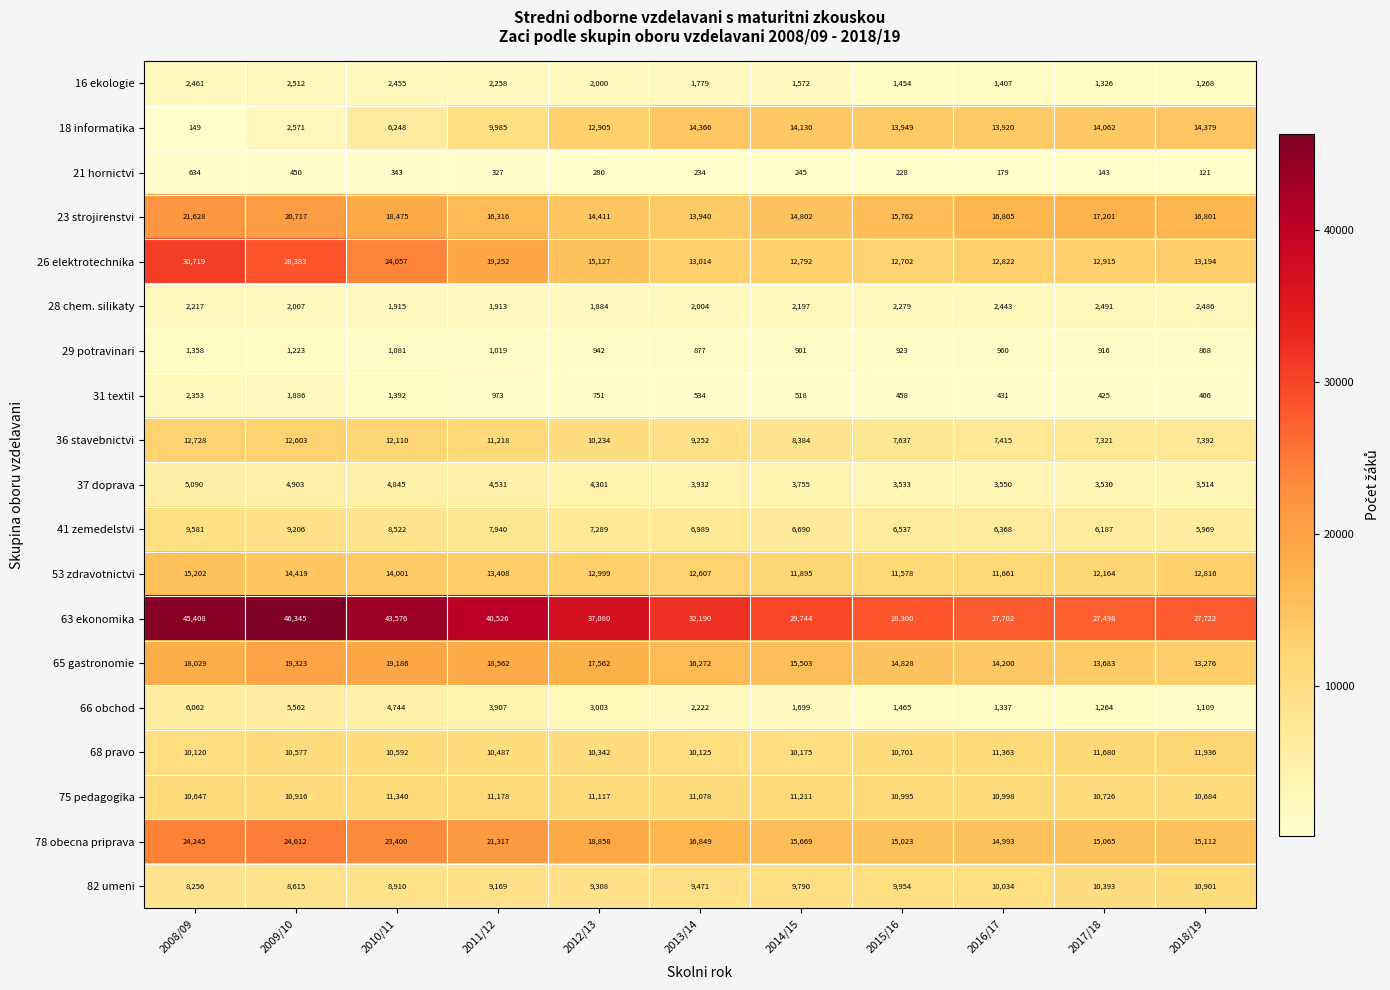

Which series has the largest total across all categories?

63 ekonomika